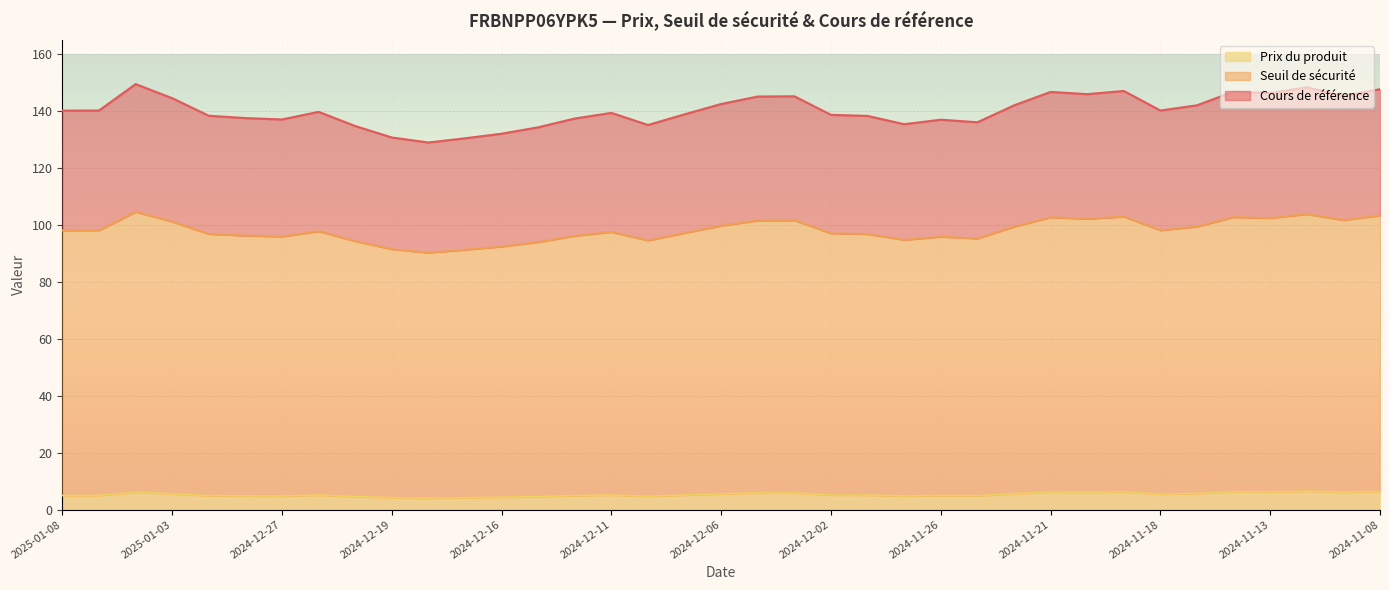

Is the value of Cours de référence at 2025-01-03 greater than the value of Seuil de sécurité at 2024-11-21?

Yes